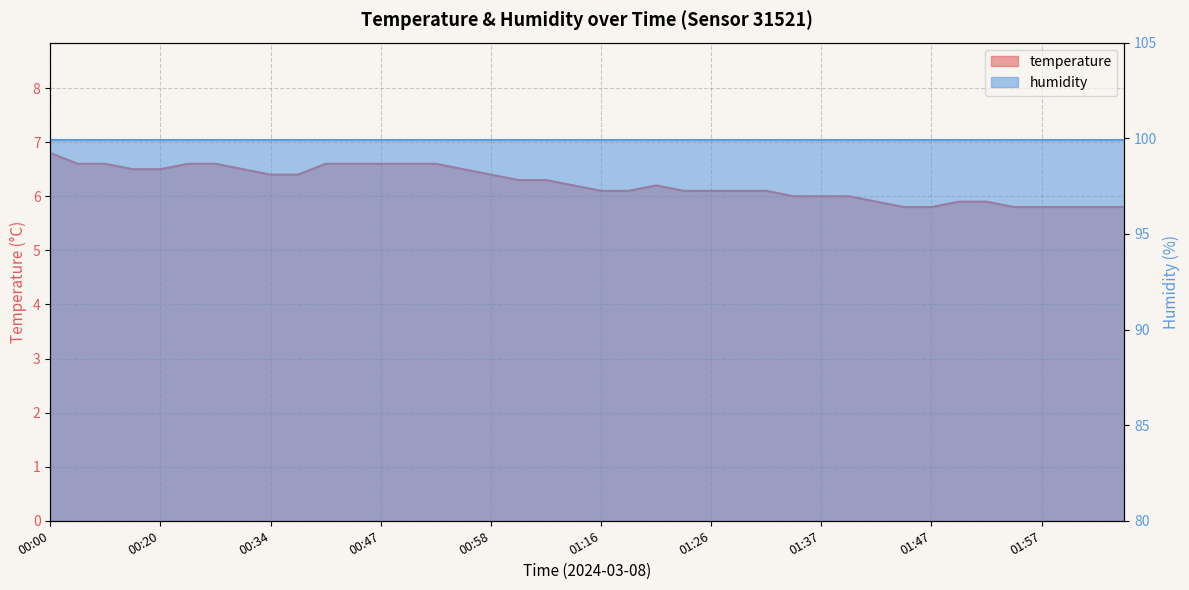

The value at 00:00 is 6.8. True or false?

True